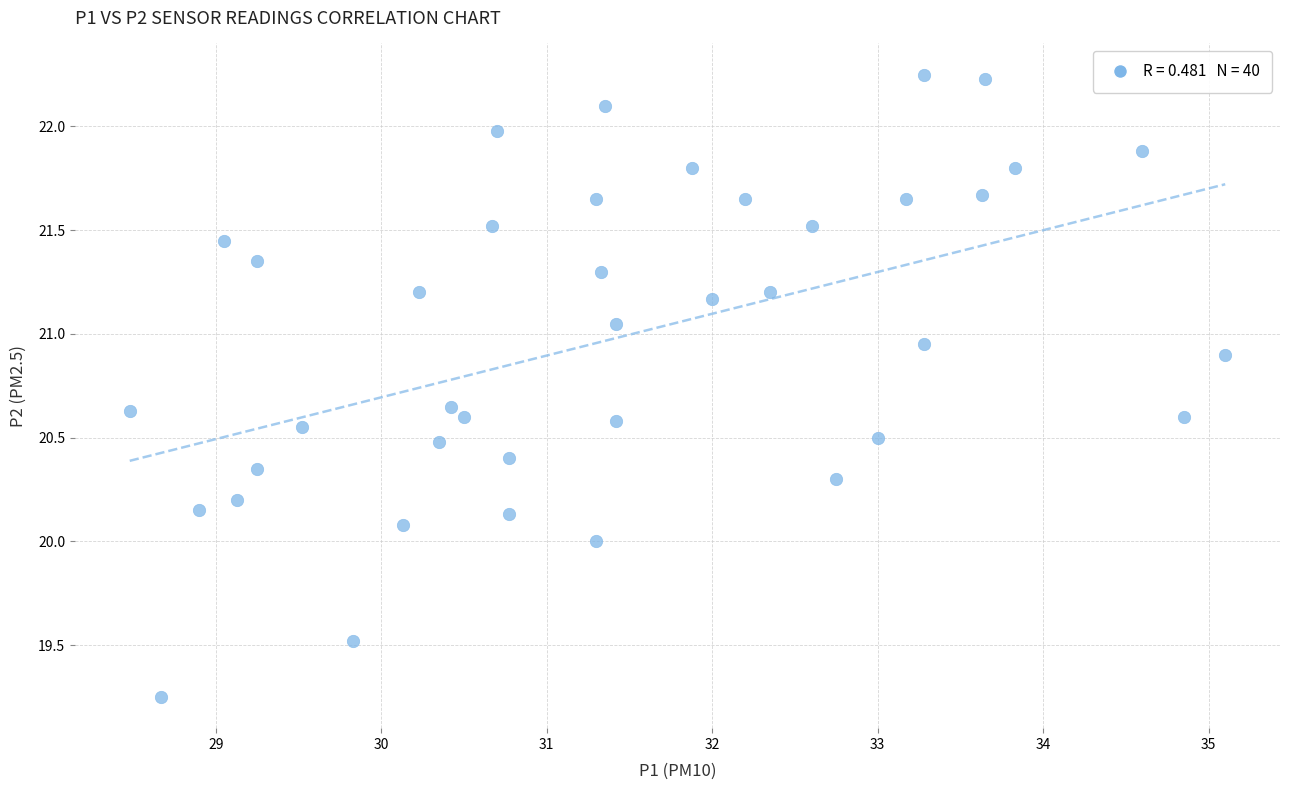

What is the range of Y values (max minus min)?

3.0